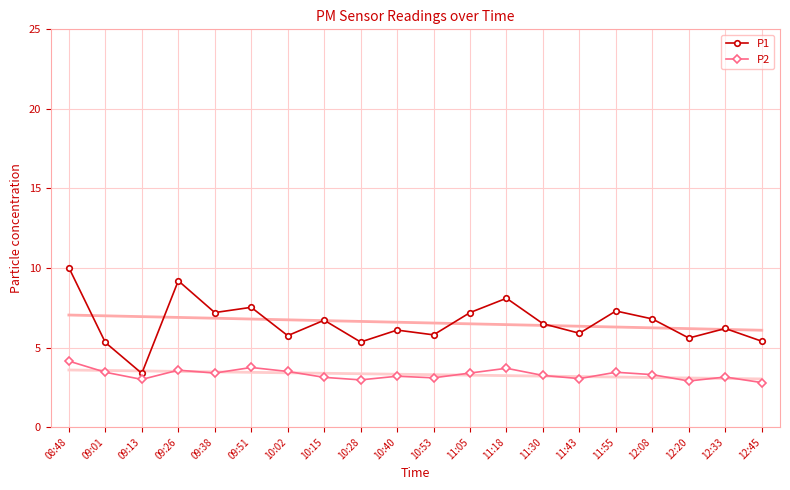

What are all the series names shown in the legend?

P1, P2